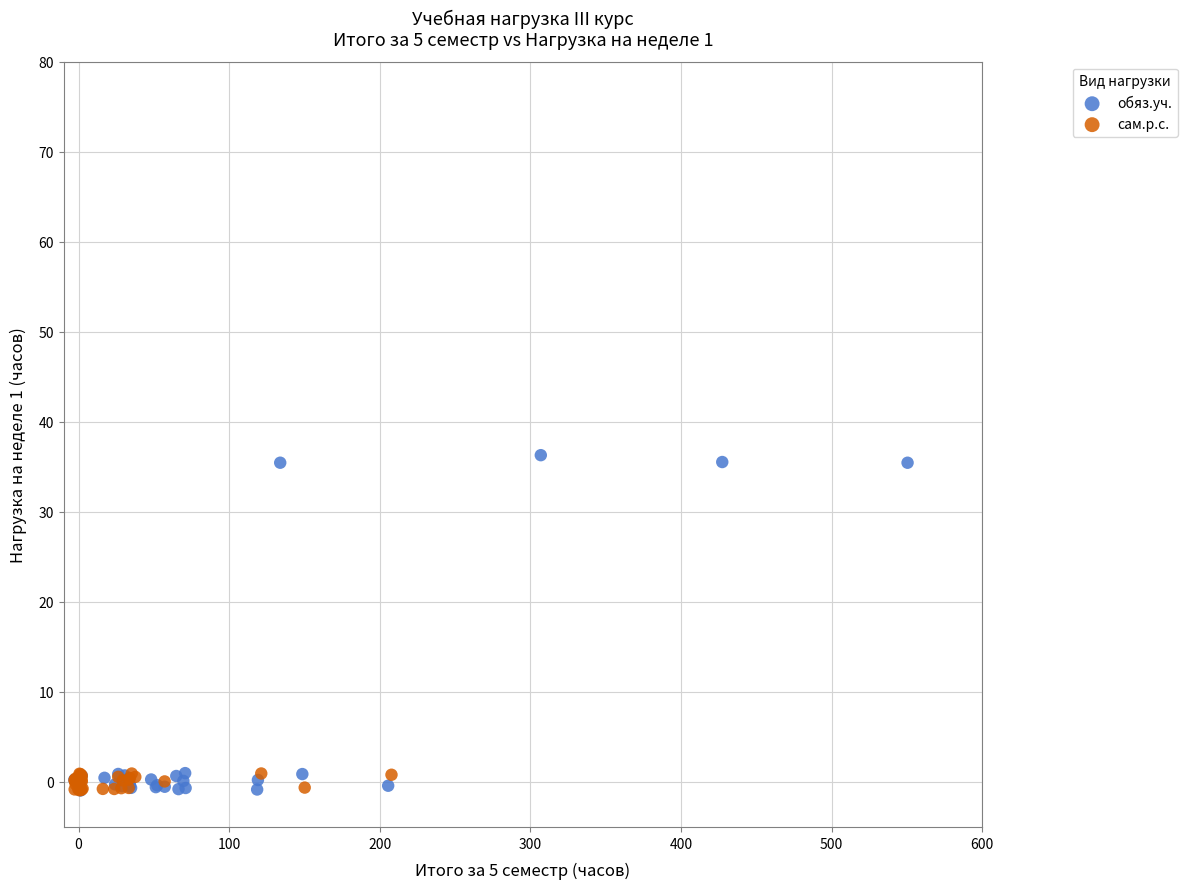

Which series has the widest spread of Y values?

обяз.уч.